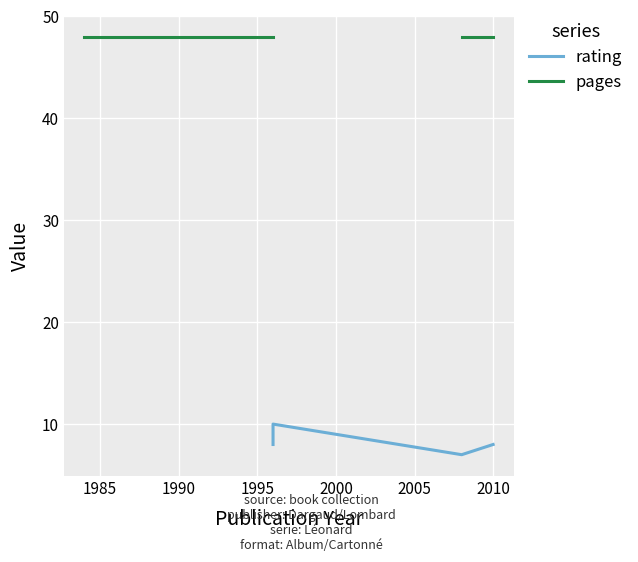

Which series has the widest spread of values?

rating